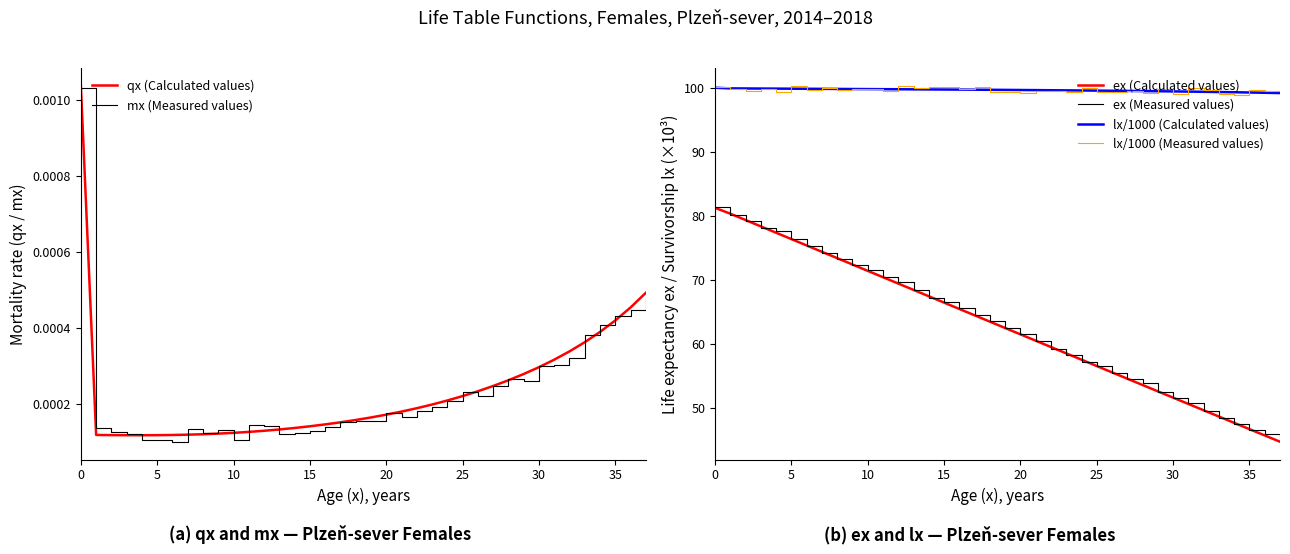

True or false: ex (Calculated values) and qx (Calculated values) intersect in this chart.

False